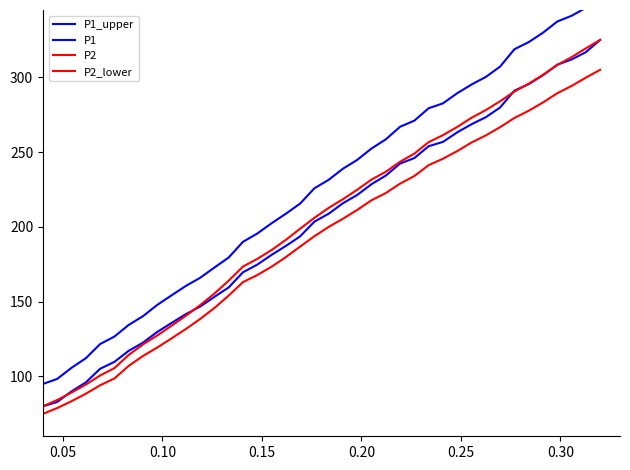

What is the maximum value for P2?

325.0